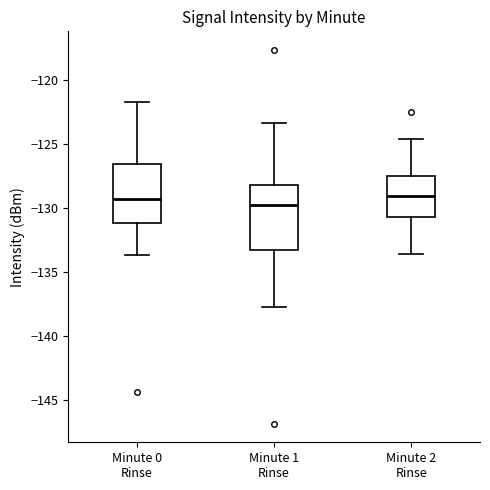

Reading left to right, transcribe this box plot: for each box, give where its median line is, the range the box spans, and where its two whiskers end, as read against the y-axis. The values are not printed on the chart, so give them approximately, as read against the axis.

Minute 0 Rinse: median -129.5, box -131.0 to -126.5, whiskers -133.5 to -121.5
Minute 1 Rinse: median -130.0, box -133.5 to -128.0, whiskers -137.5 to -123.5
Minute 2 Rinse: median -129.0, box -130.5 to -127.5, whiskers -133.5 to -124.5